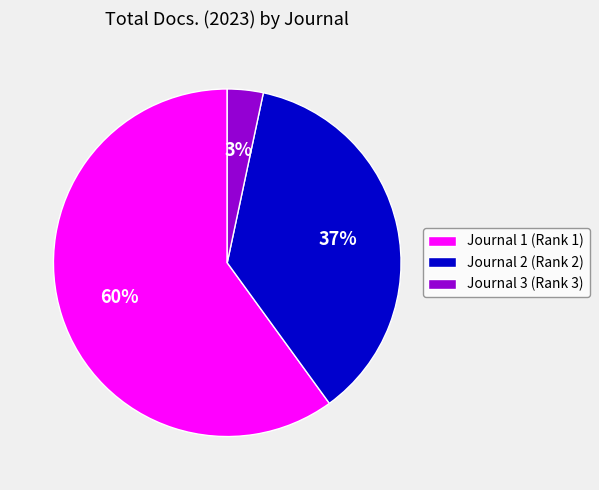

Rank the categories by value from lowest to highest.

Journal 3 (Rank 3), Journal 2 (Rank 2), Journal 1 (Rank 1)